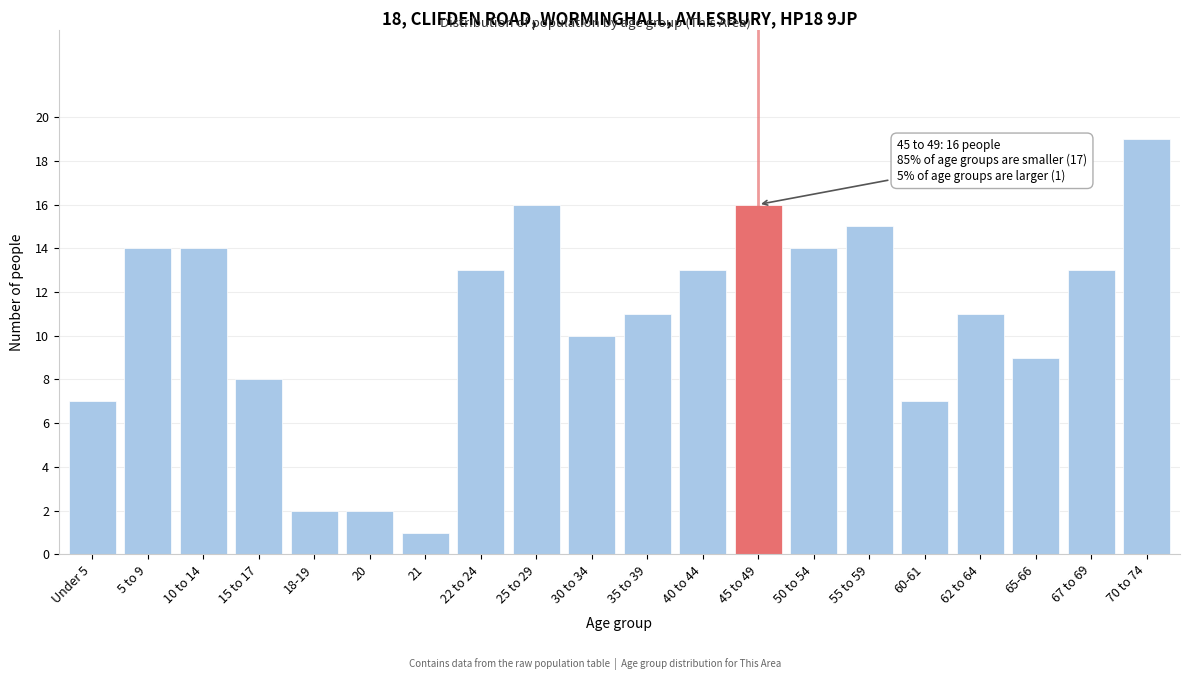

Reading right to left, list all the values displayed in this chart.

70 to 74=19	67 to 69=13	65-66=9	62 to 64=11	60-61=7	55 to 59=15	50 to 54=14	45 to 49=16	40 to 44=13	35 to 39=11	30 to 34=10	25 to 29=16	22 to 24=13	21=1	20=2	18-19=2	15 to 17=8	10 to 14=14	5 to 9=14	Under 5=7